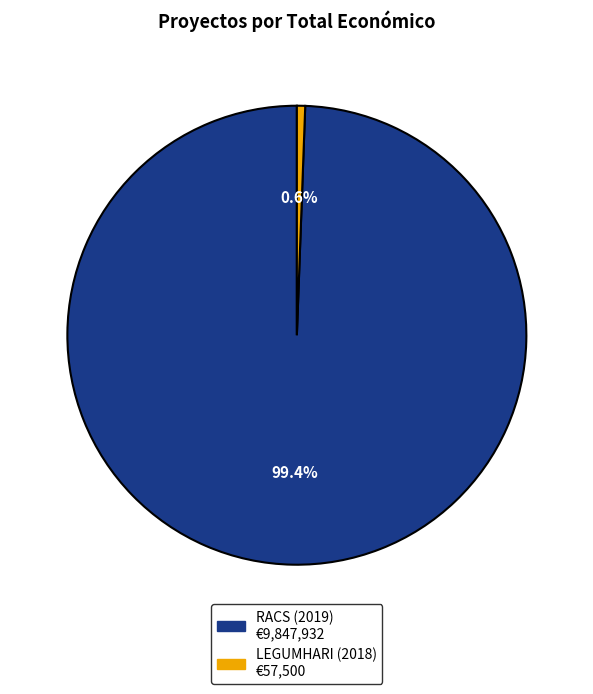

Approximately how many times larger is the value at RACS (2019) compared to LEGUMHARI (2018)?

171.3